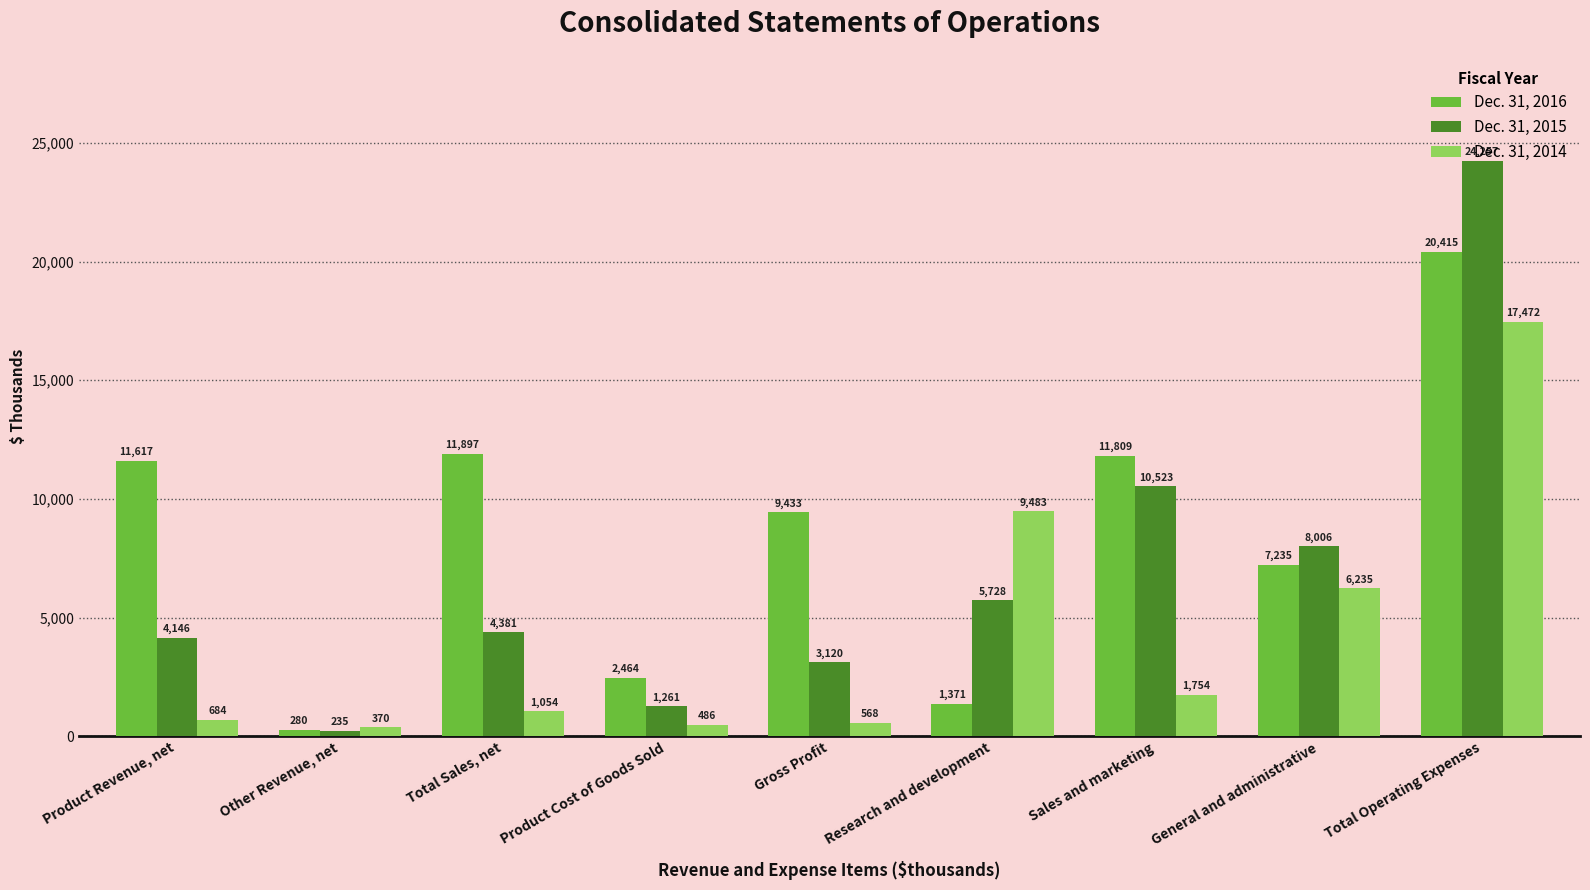

Which series changed the most between Gross Profit and General and administrative?

Dec. 31, 2014